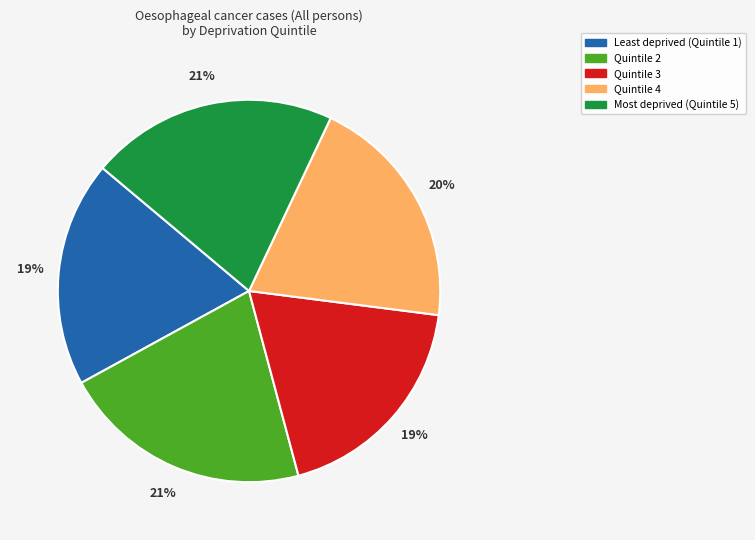

To the nearest percent, what percentage of the pie is Most deprived (Quintile 5)?

21%